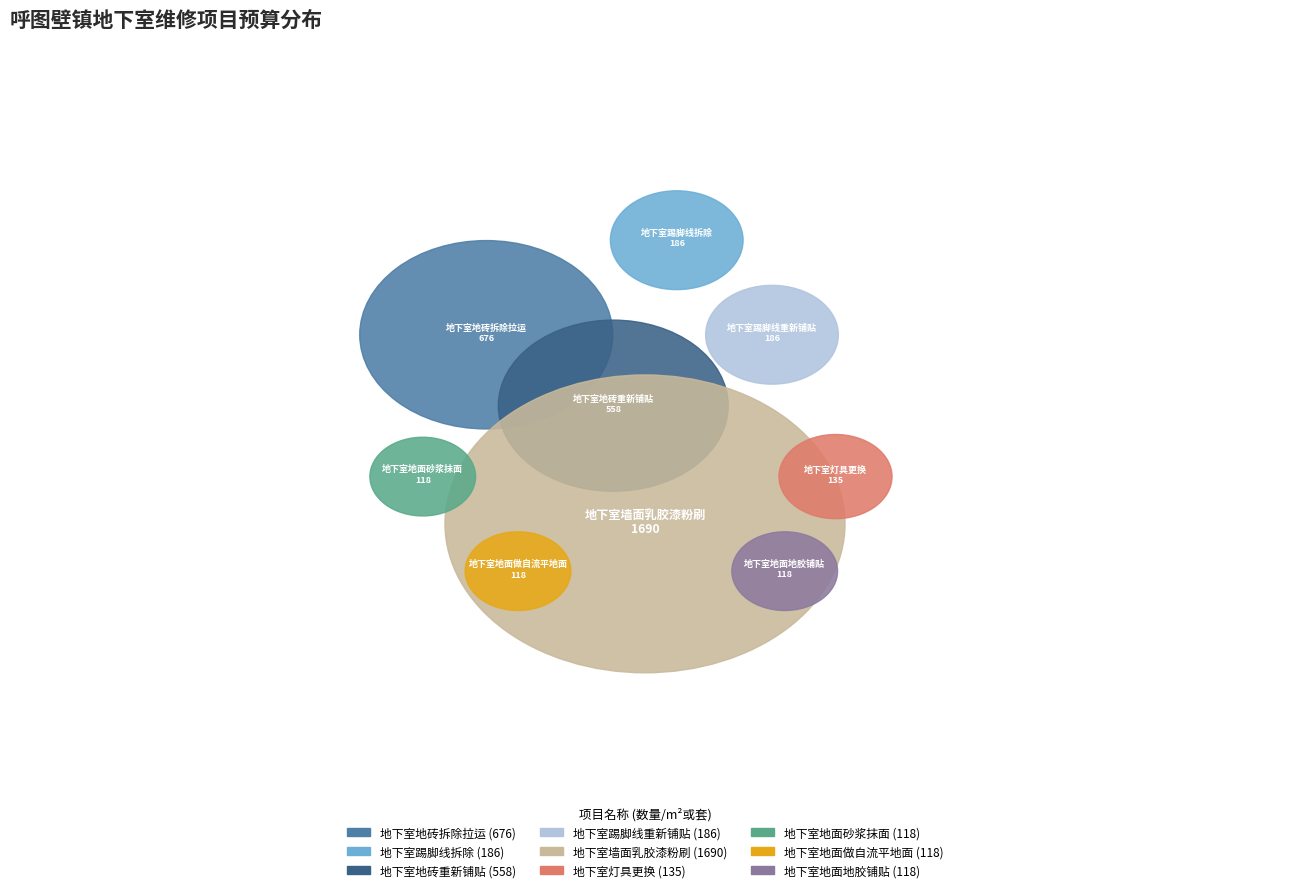

To the nearest percent, what is the combined percentage of 地下室灯具更换 and 地下室踢脚线拆除?

8%